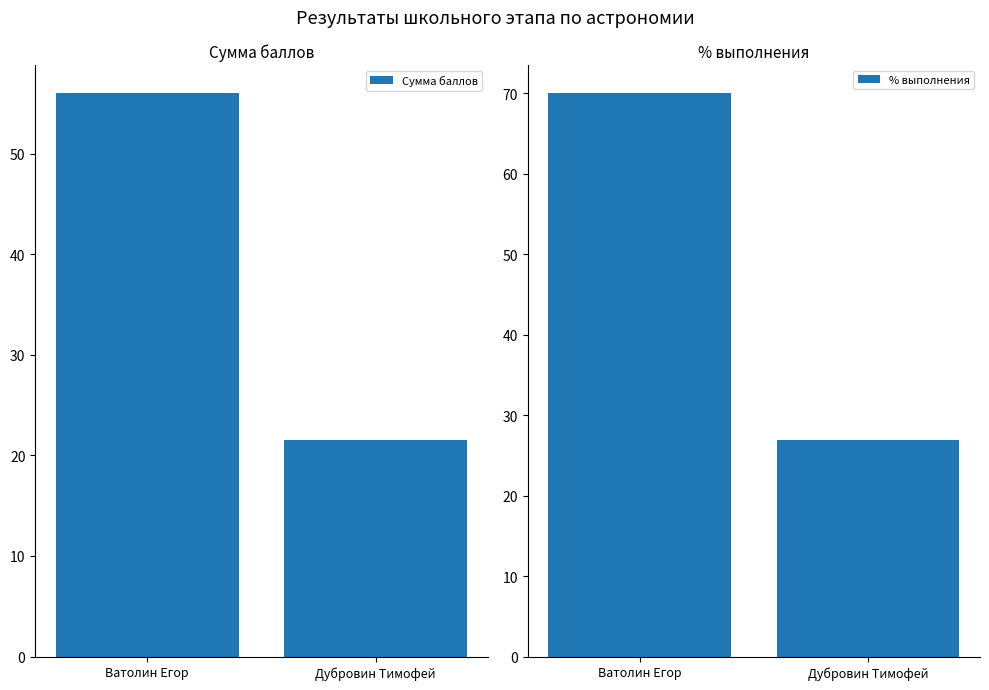

True or false: Сумма баллов has a value of 18.9 at Ватолин Егор.

False